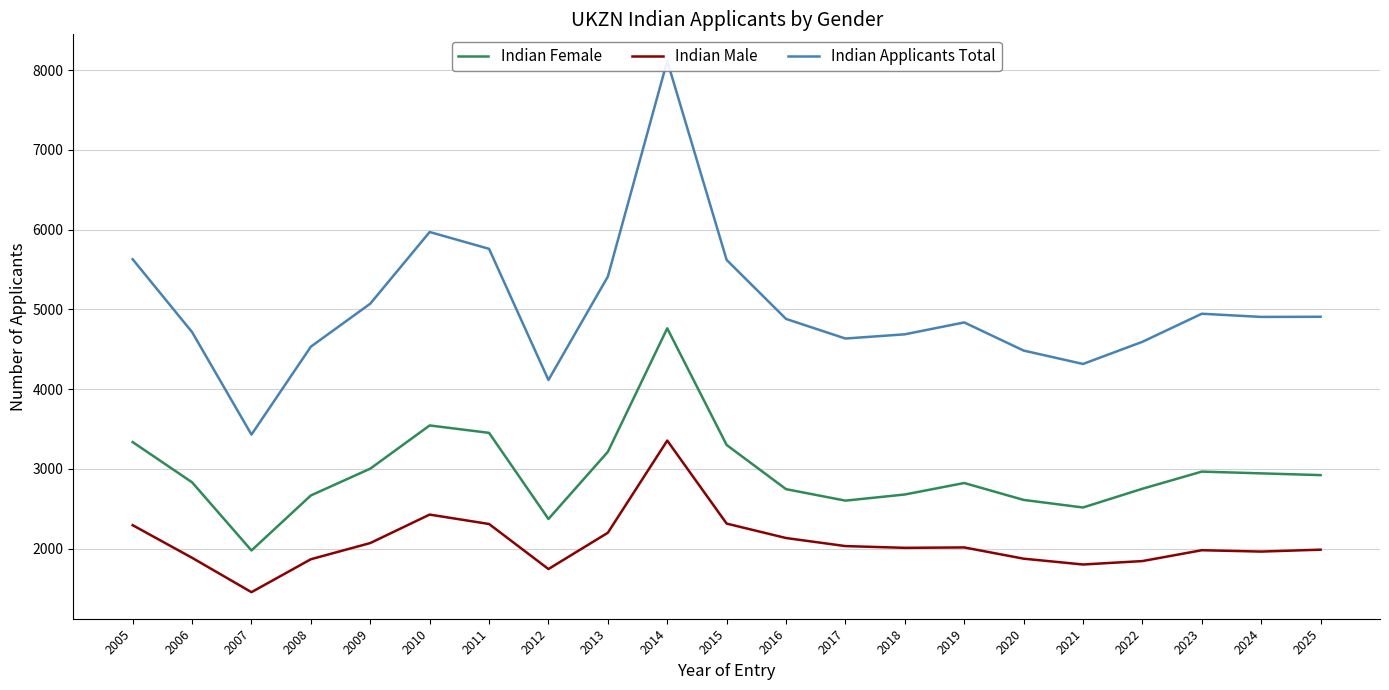

In Indian Male, how many points are lower than both neighbors (excluding endpoints)?

5